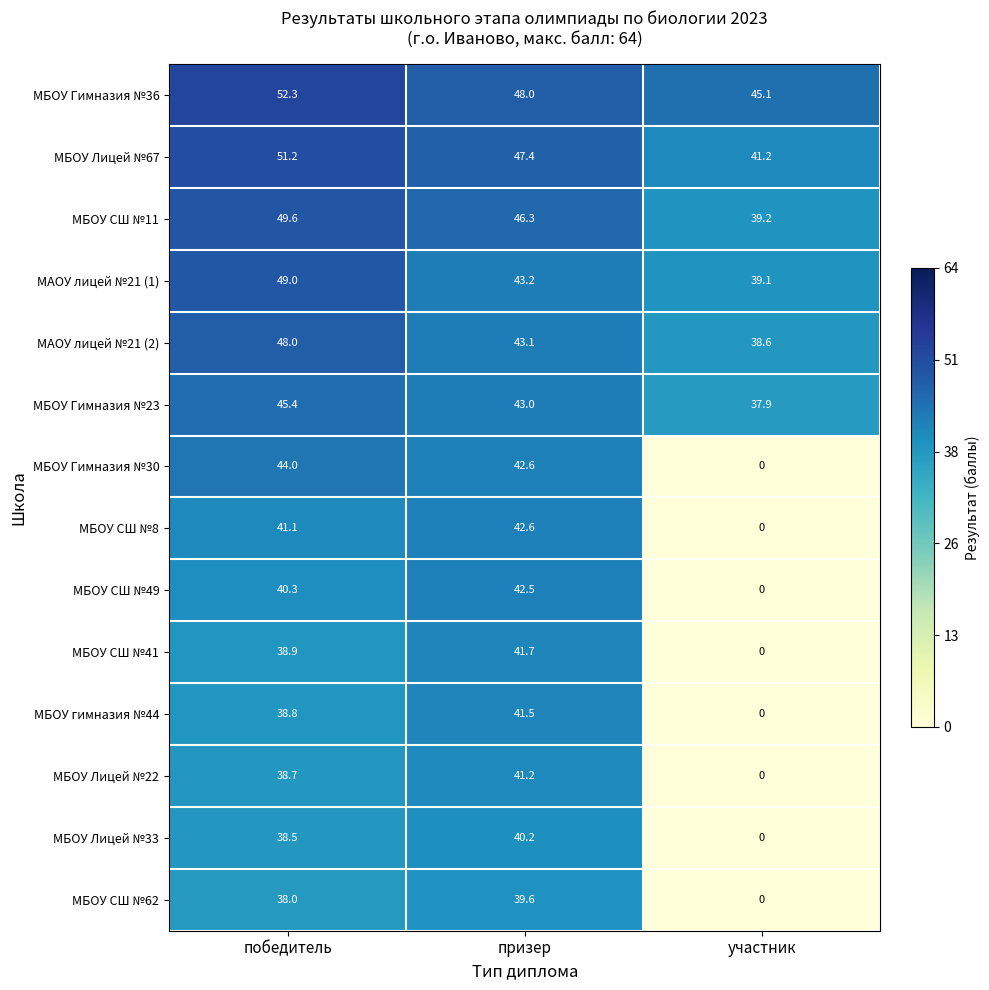

Is the value of МАОУ лицей №21 (2) at участник greater than the value of МБОУ Гимназия №30 at победитель?

No